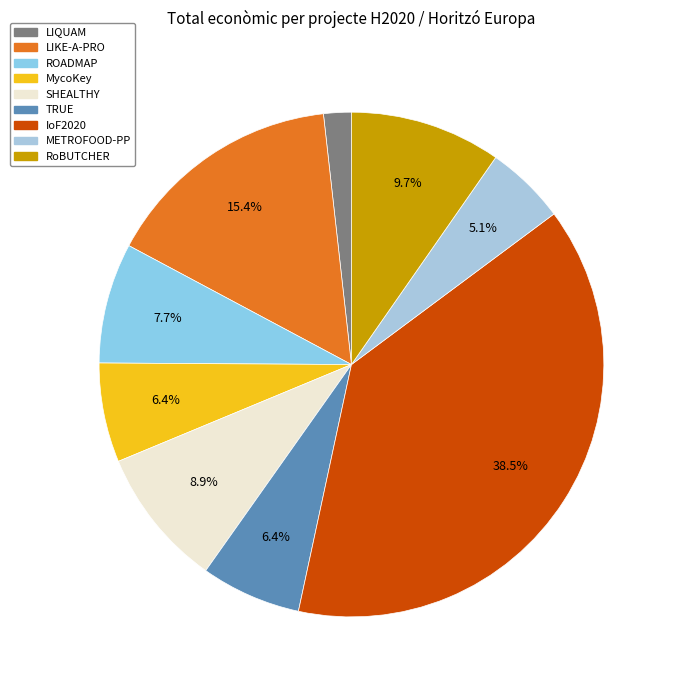

To the nearest percent, what is the difference between the largest and smallest slice percentages?

37%